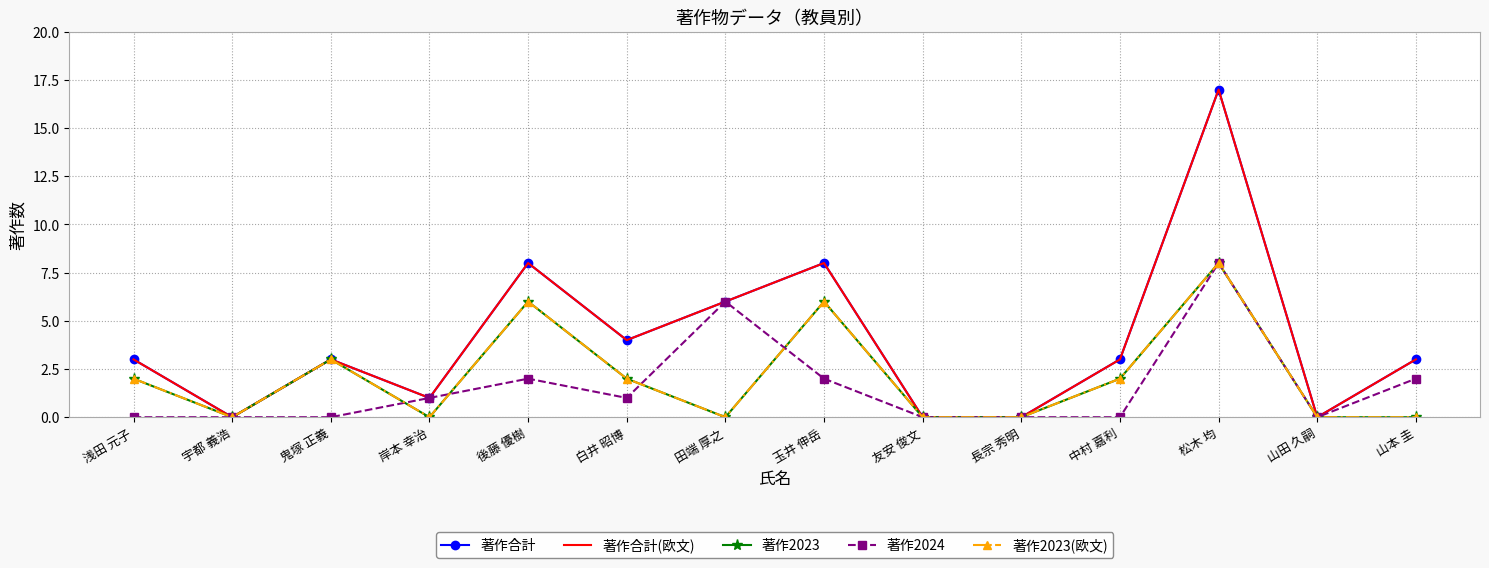

Between 長宗 秀明 and 田端 厚之, which is larger?

田端 厚之